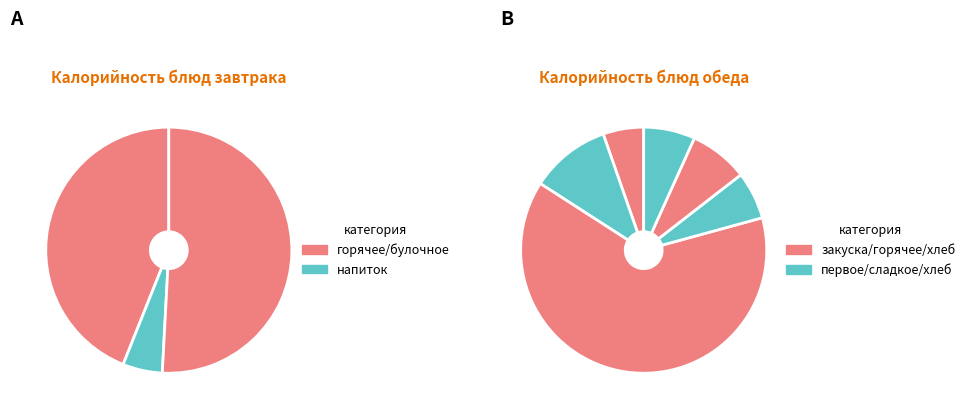

The Булочка с сахаром slice represents 22% of the pie. True or false?

True